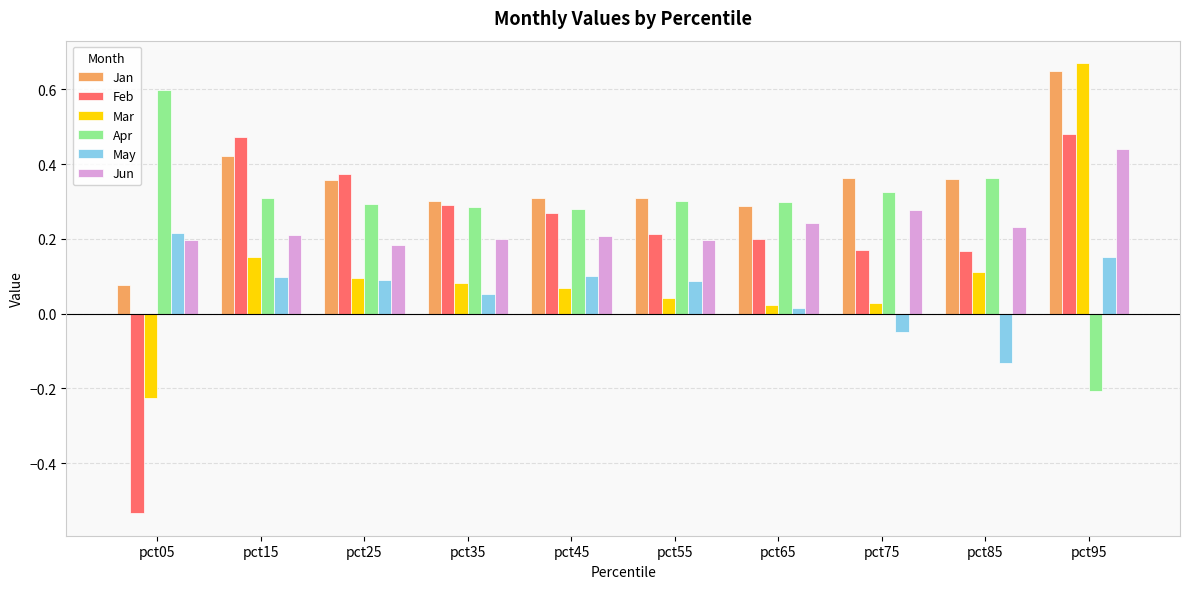

Is the value of Jun at pct05 greater than the value of May at pct25?

Yes